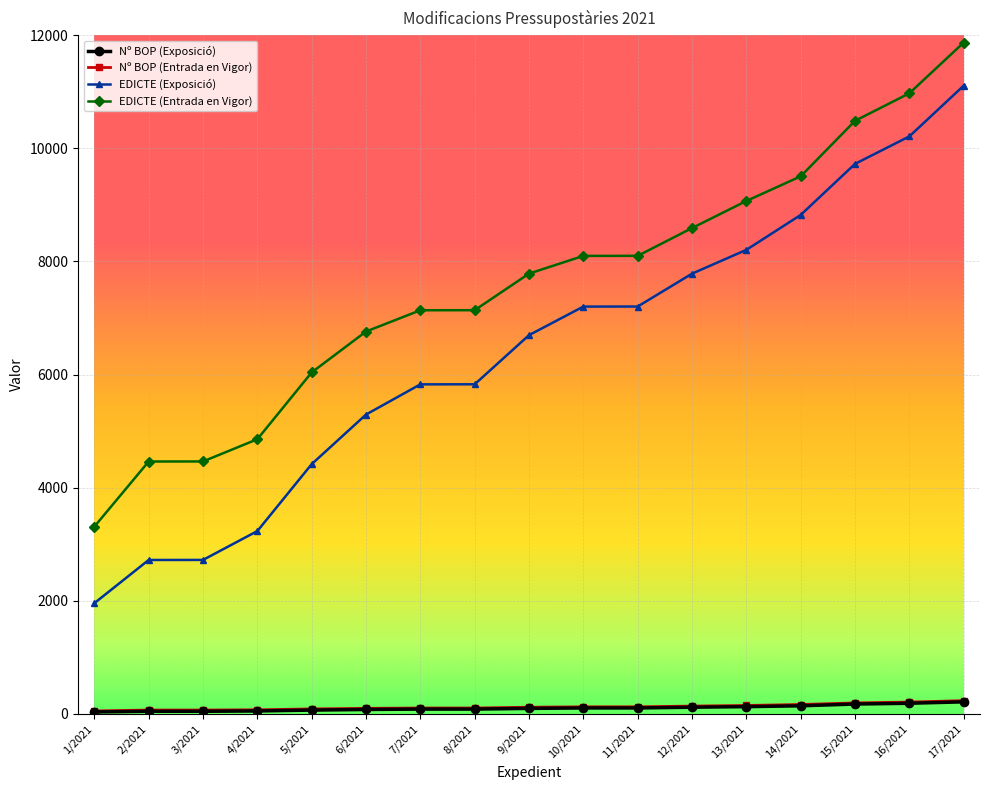

What is the label of the 11th point from the left?

11/2021